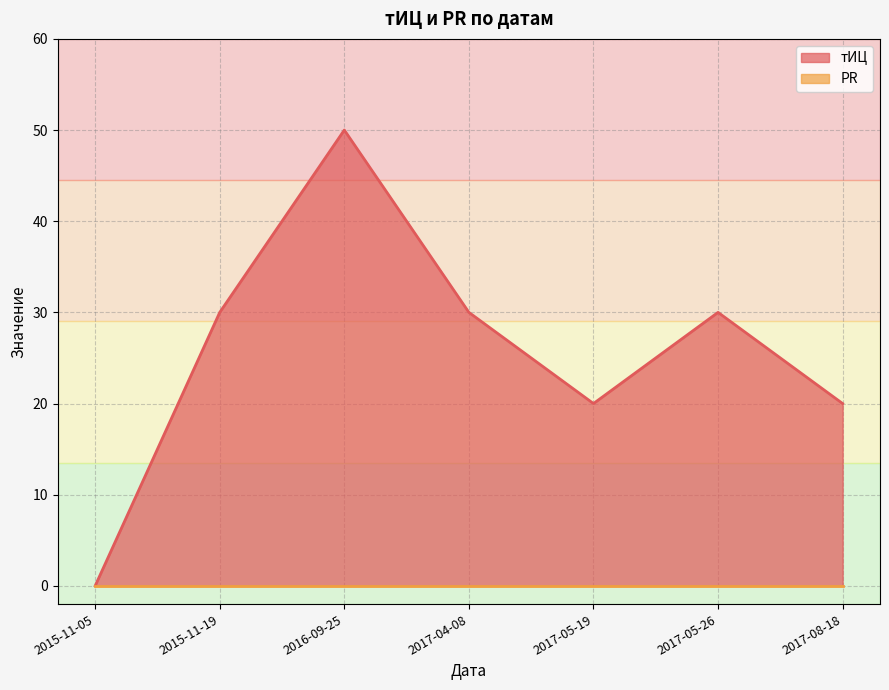

Reading left to right, extract all data points from this chart.

0	30	50	30	20	30	20